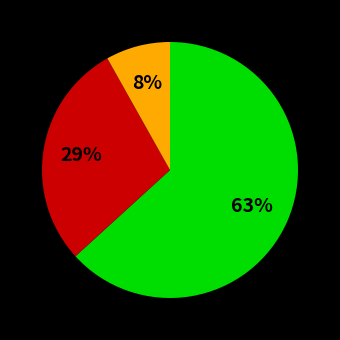

To the nearest percent, what is the average slice percentage?

33%